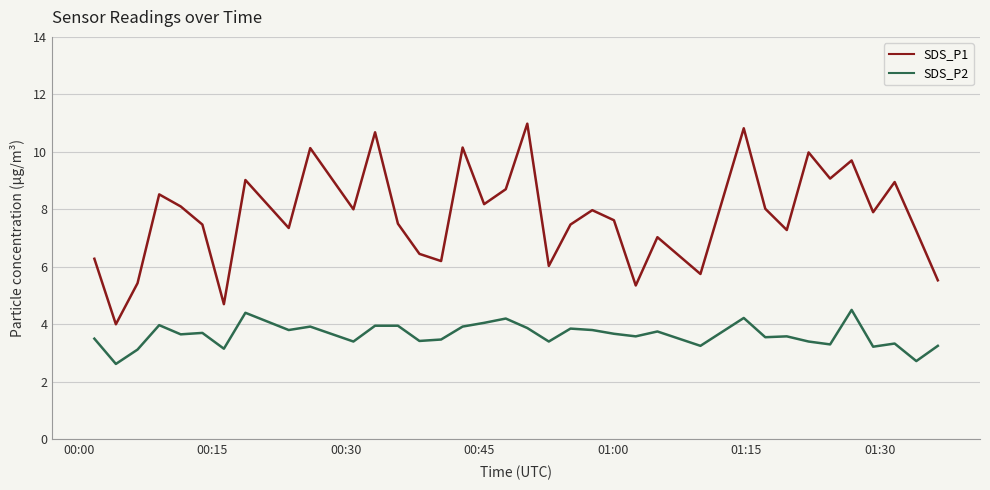

How many lines are shown in the chart?

2